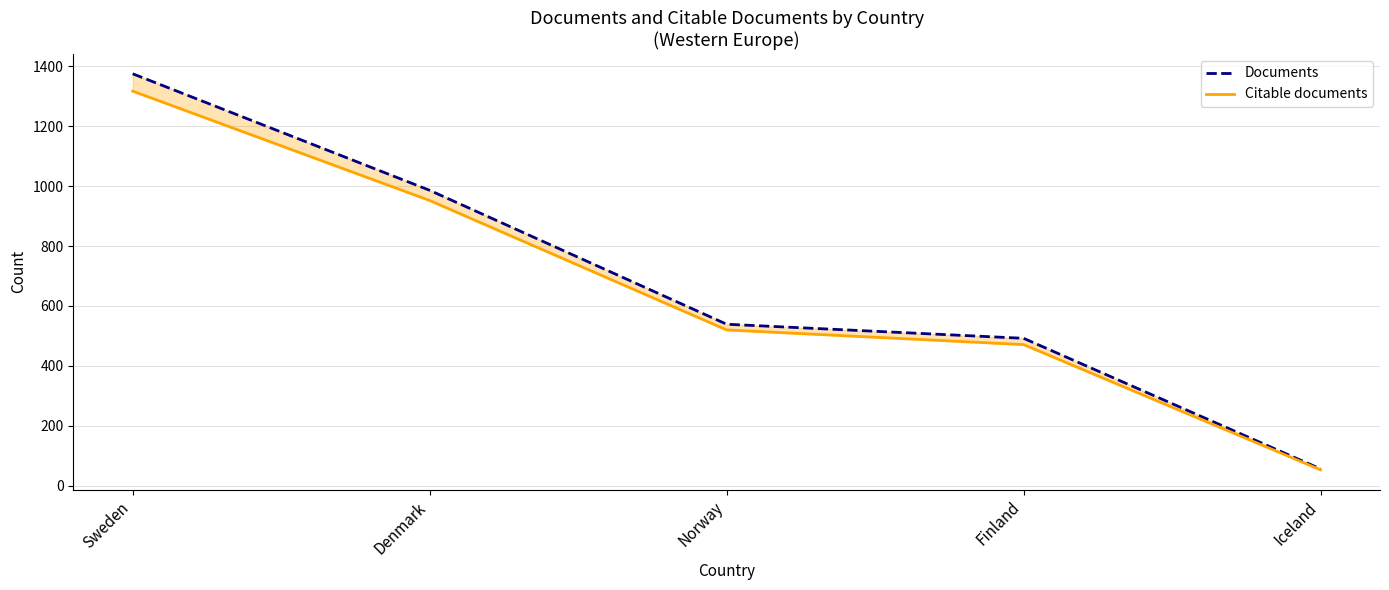

True or false: Citable documents has more than 2 interior local peaks.

False